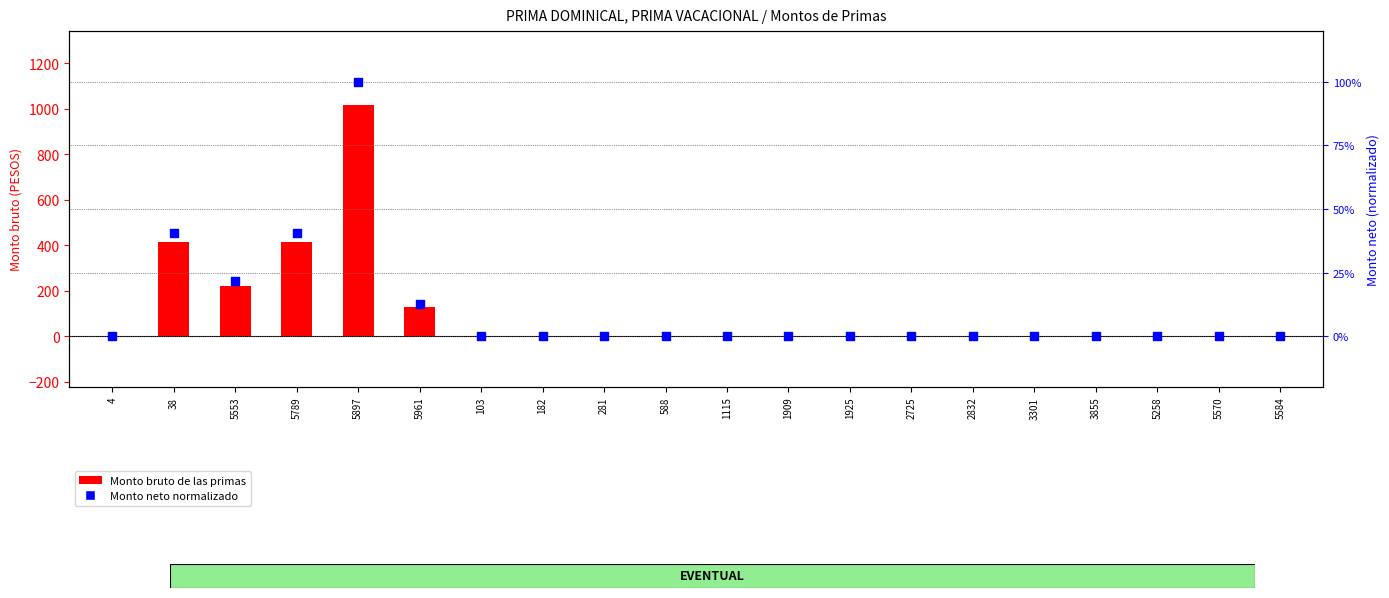

Which series has the largest Y range (max minus min)?

Monto bruto de las primas